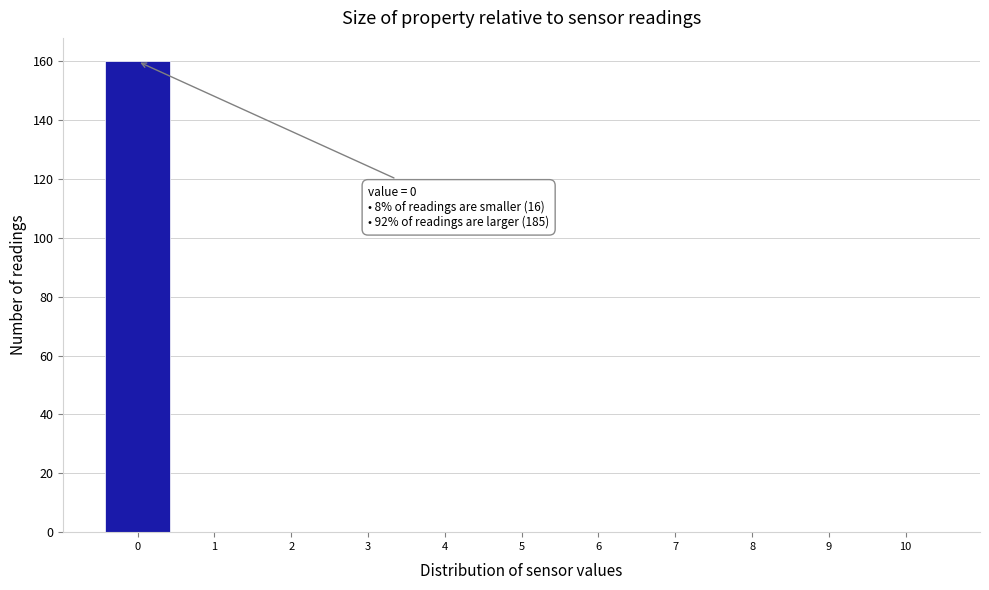

Which range on the x-axis has the tallest bar?

-0.5 to 0.5